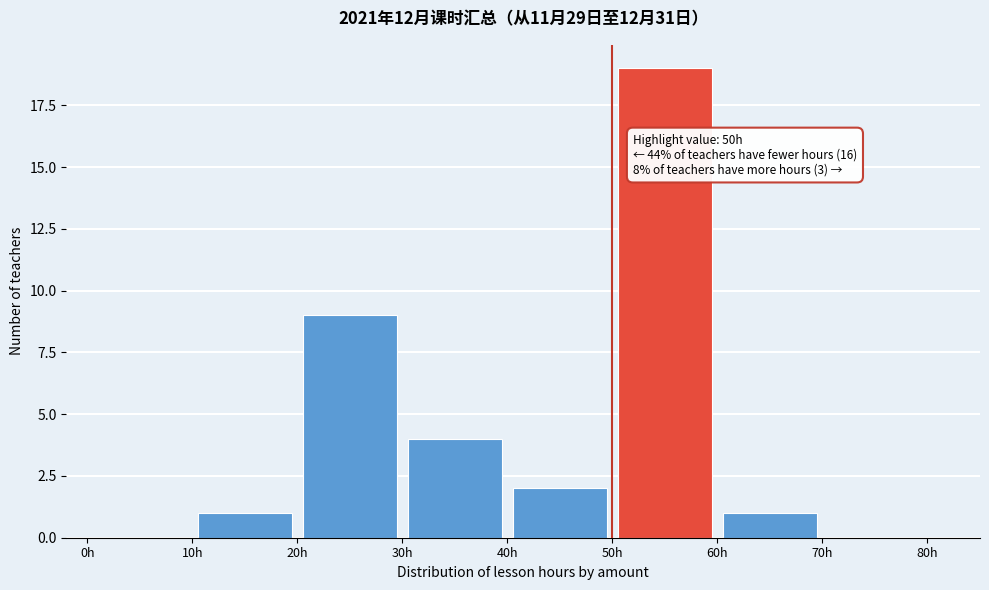

Over which range of the x-axis is the bar tallest?

50 to 60